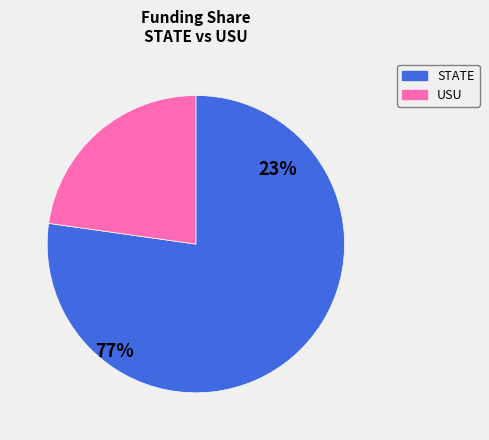

Is there any slice that represents more than half of the pie?

Yes